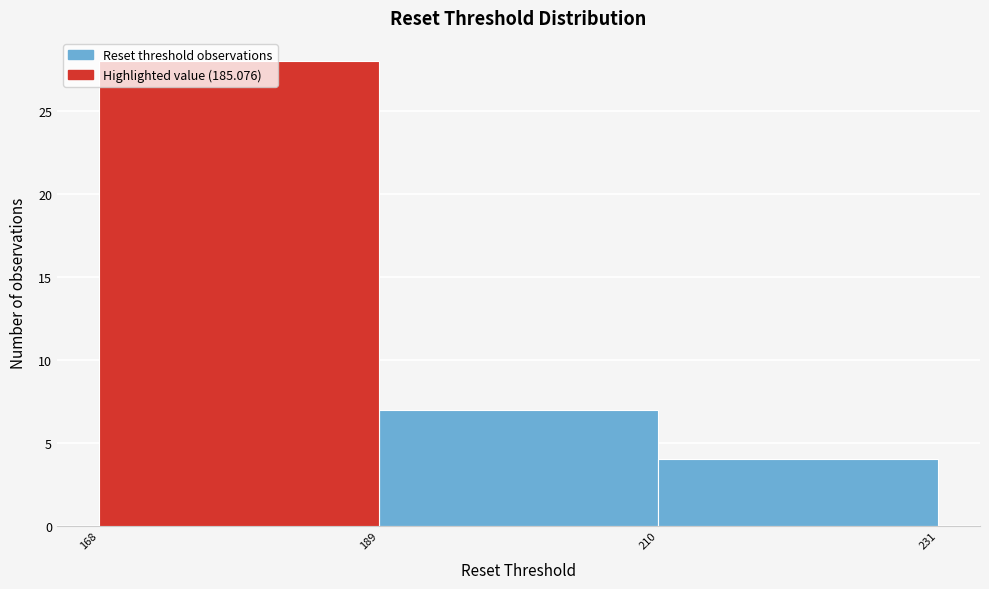

Reading left to right, transcribe this chart: for each bar, give the range it covers on the x-axis and its height. The values are not printed on the chart, so give them approximately, as read against the axis.

168 to 189: 28
189 to 210: 7
210 to 231: 4